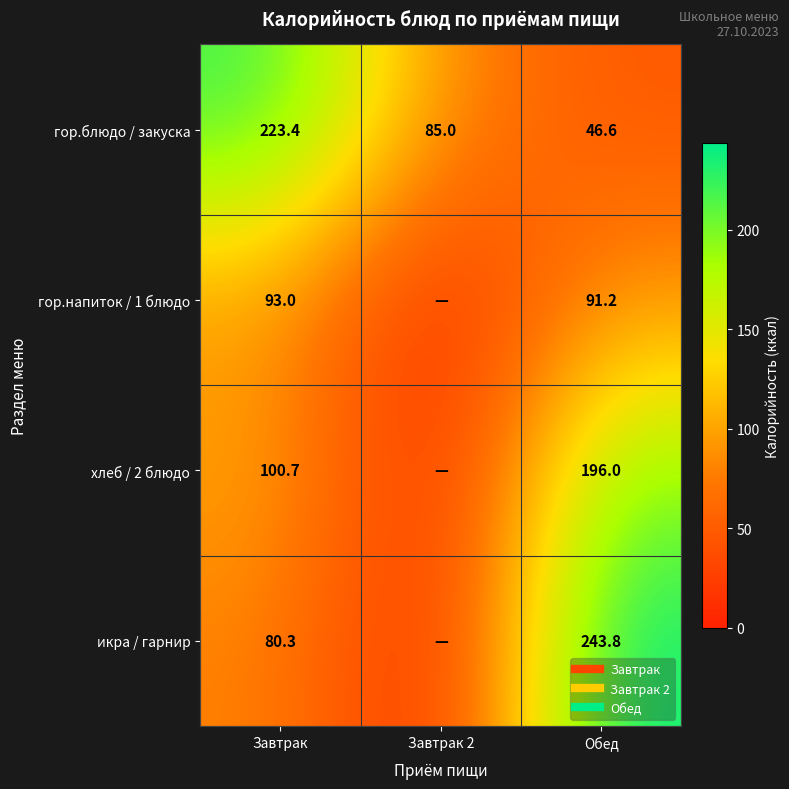

What is the difference between the гор.блюдо / закуска values at Завтрак 2 and Обед?

38.4